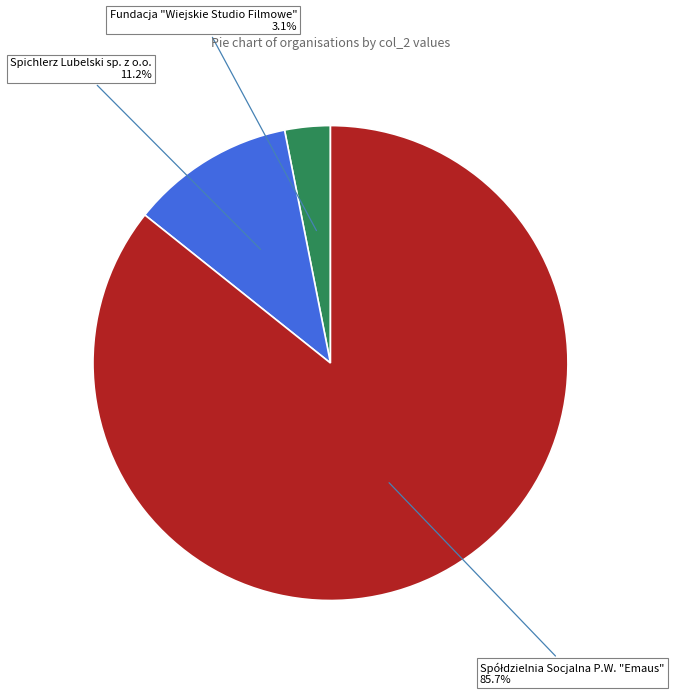

How many segments does this pie chart have?

3